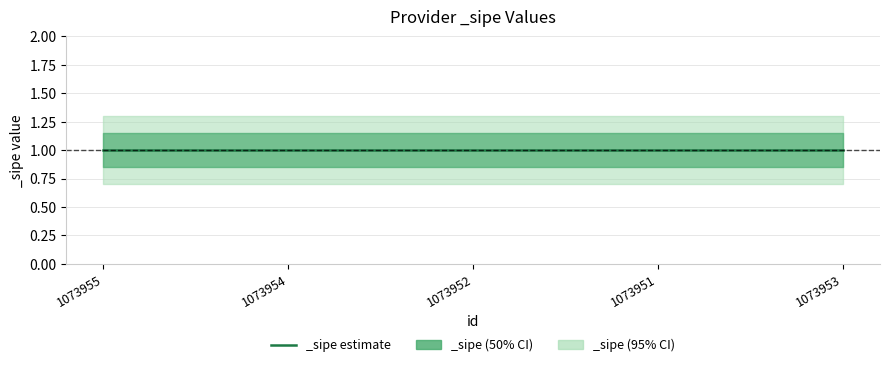

What is the lowest value of the _sipe_lower series?

0.7